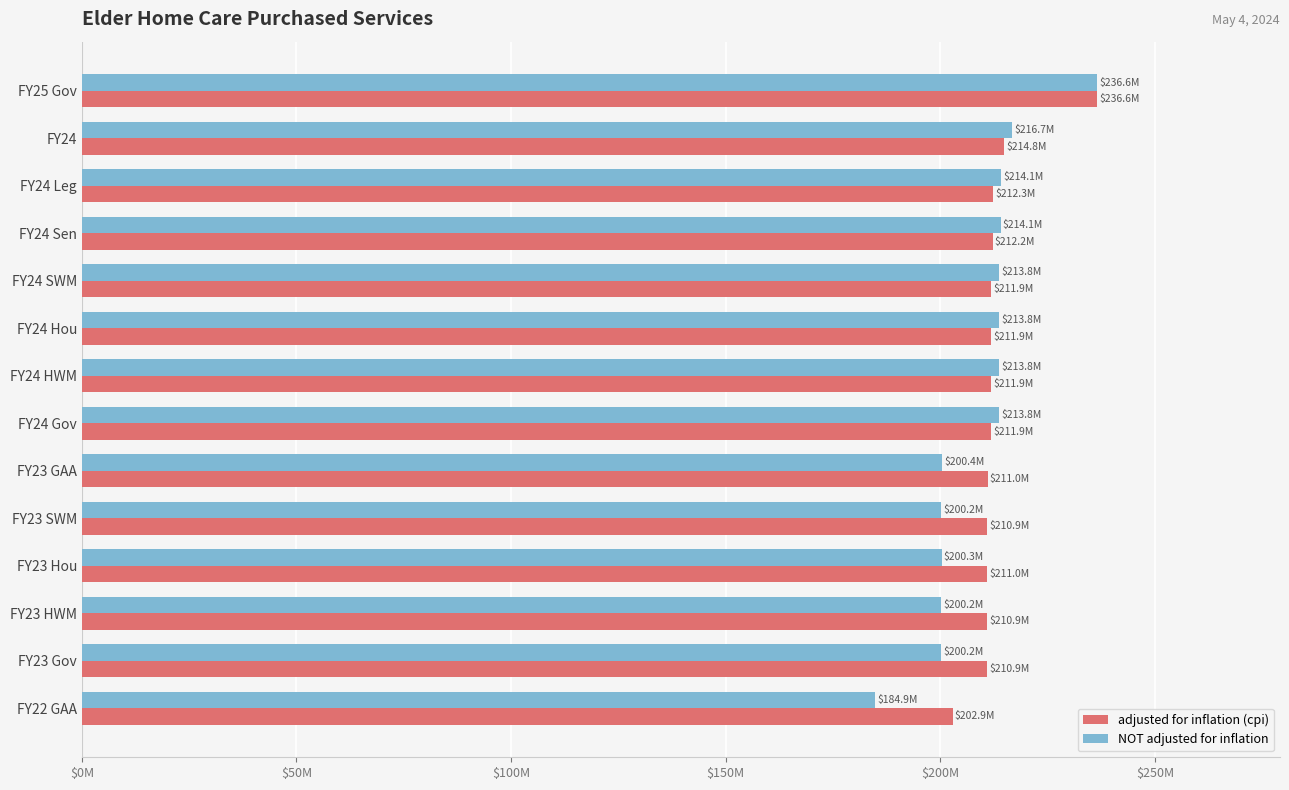

What are all the series names shown in the legend?

adjusted for inflation (cpi), NOT adjusted for inflation